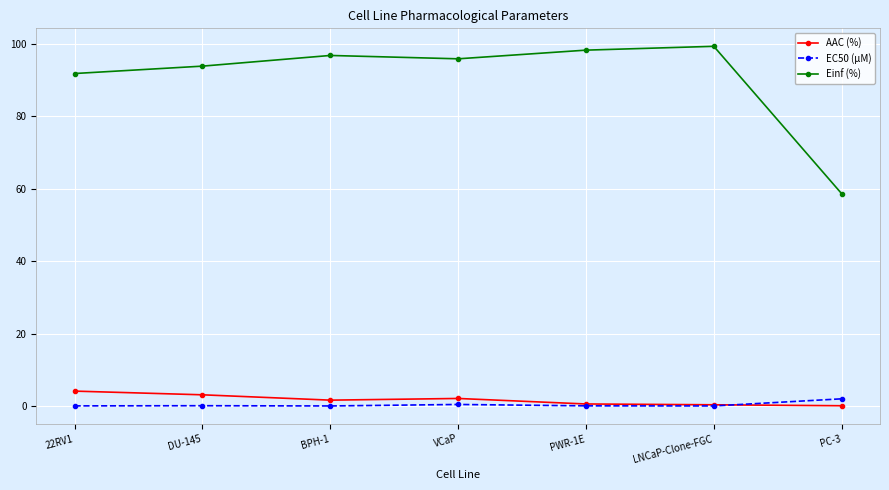

True or false: Einf (%) has a value of 99.3 at LNCaP-Clone-FGC.

True